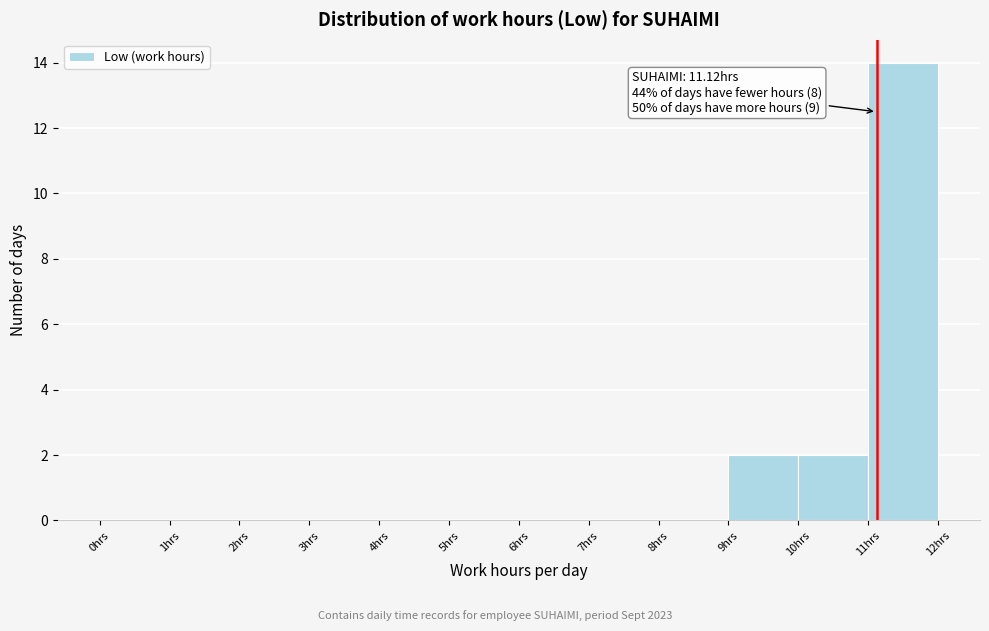

Over which range of the x-axis is the bar tallest?

11 to 12